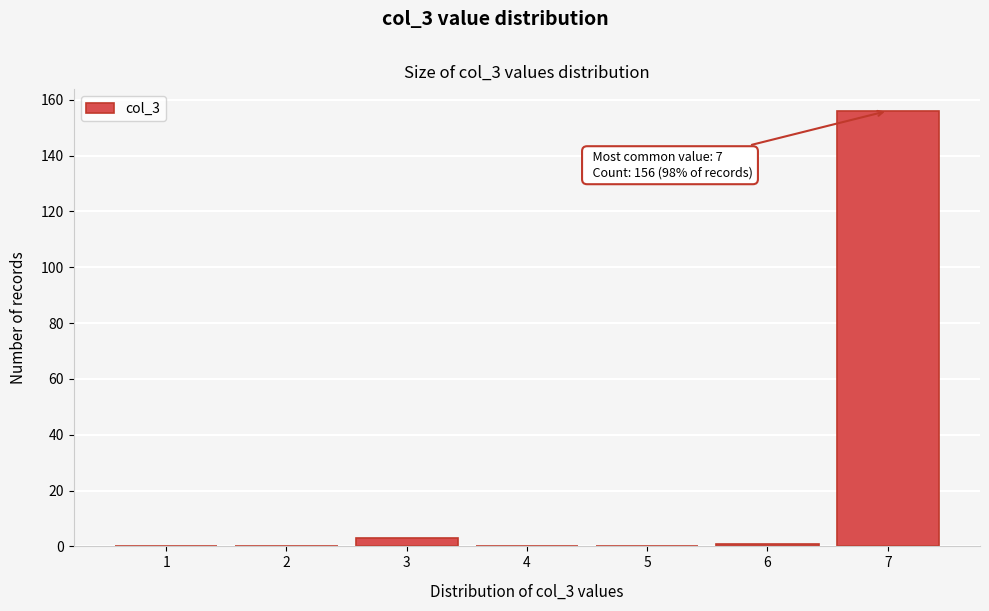

Reading left to right, transcribe all the data shown in this chart.

1=0	2=0	3=3	4=0	5=0	6=1	7=156